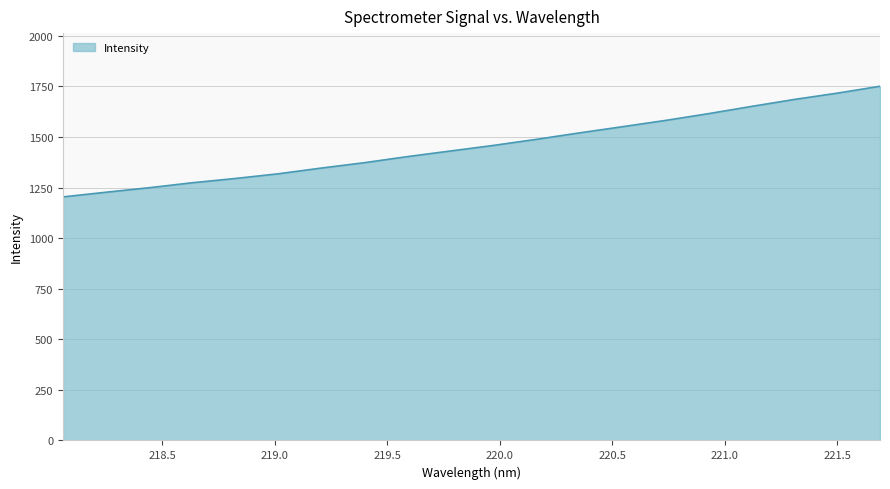

What is the difference between the maximum and minimum values?

547.1